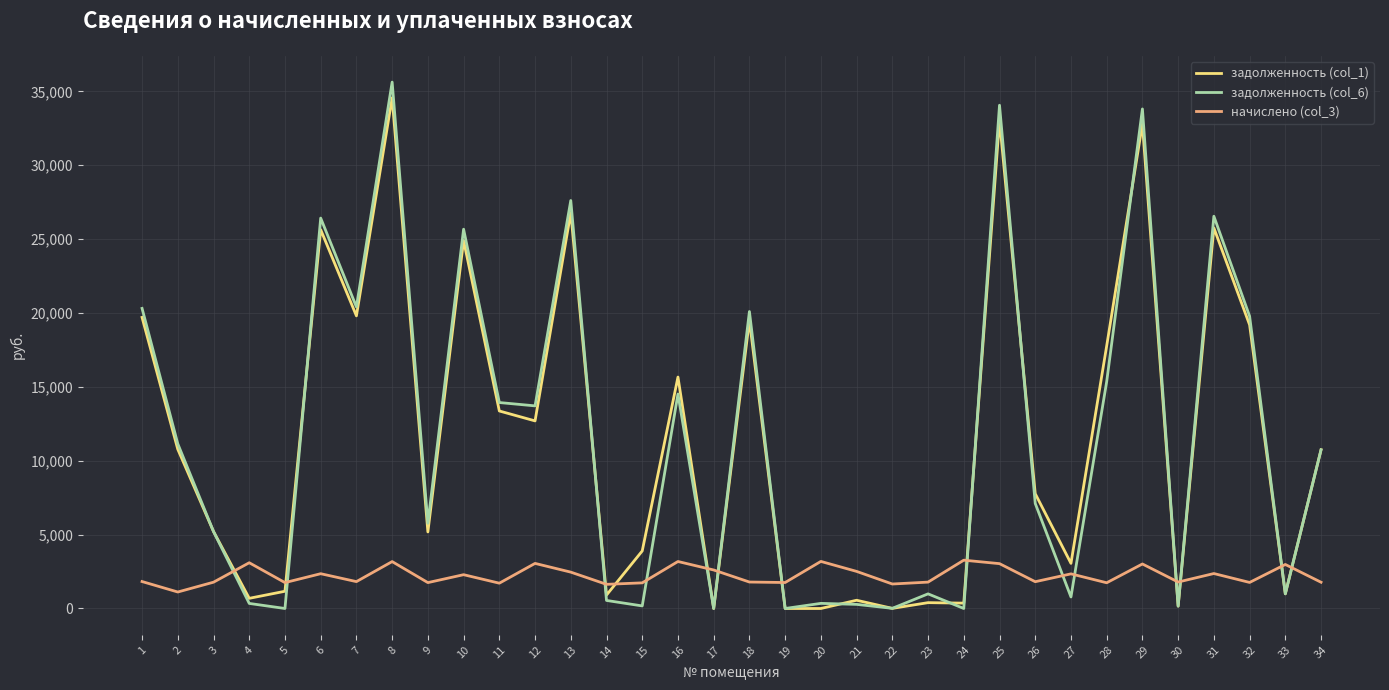

The задолженность (col_6) series shows 10737.9 at 34. True or false?

True